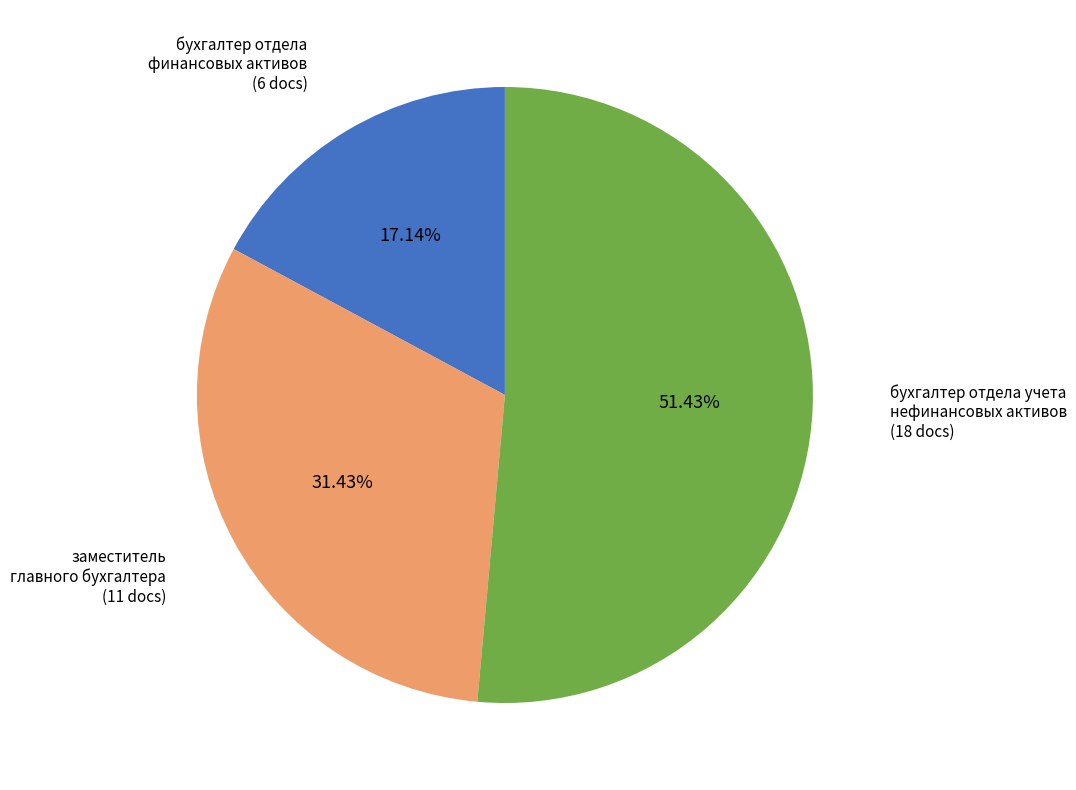

Count the number of slices in the pie.

3